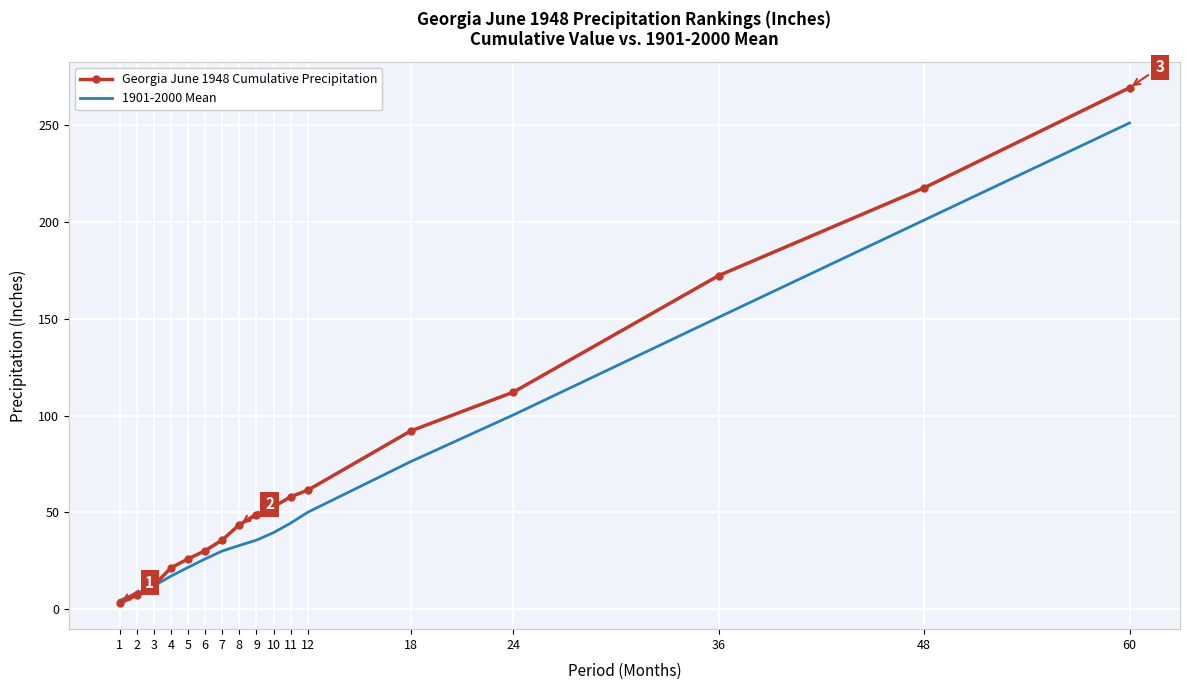

Which series has the largest range (max minus min)?

Georgia June 1948 Cumulative Precipitation